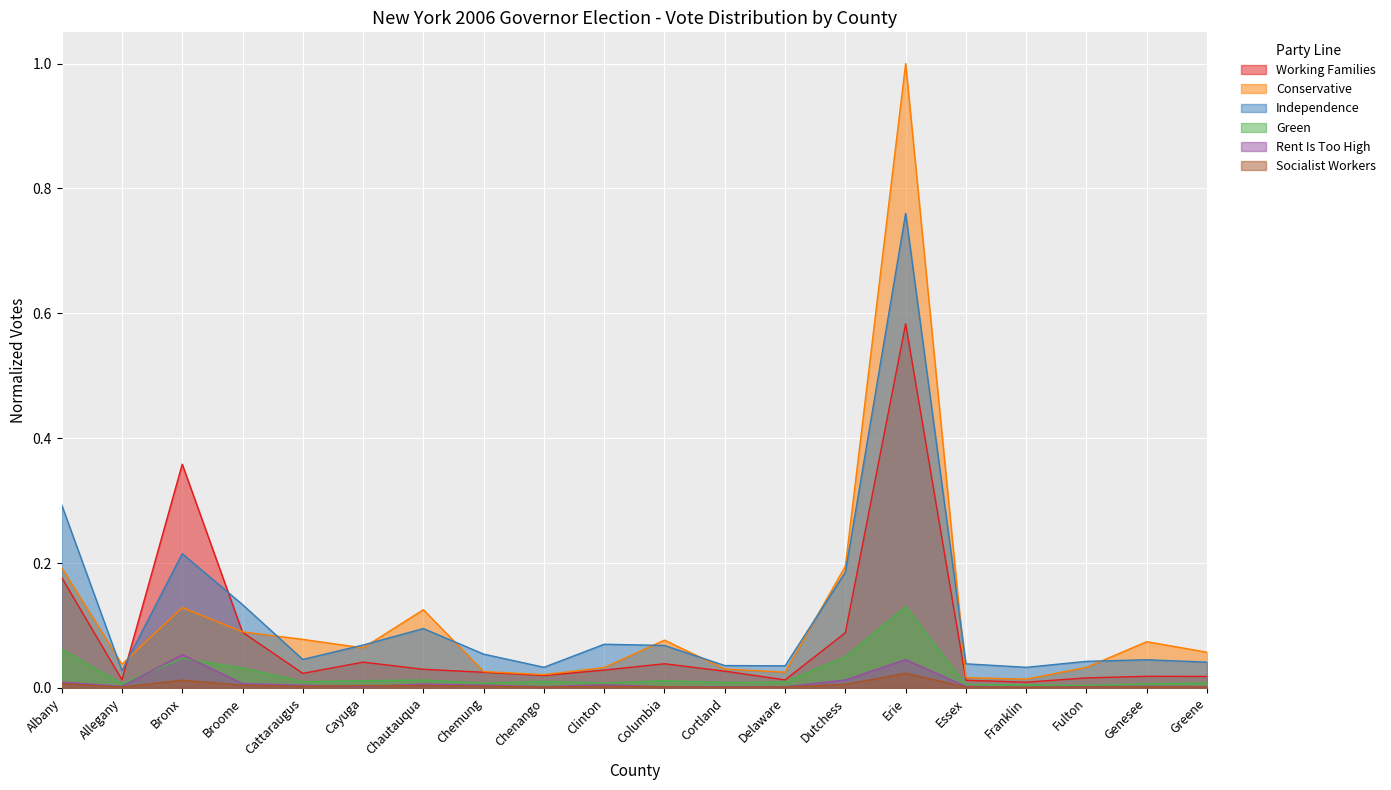

True or false: Independence and Rent Is Too High cross at least once.

False